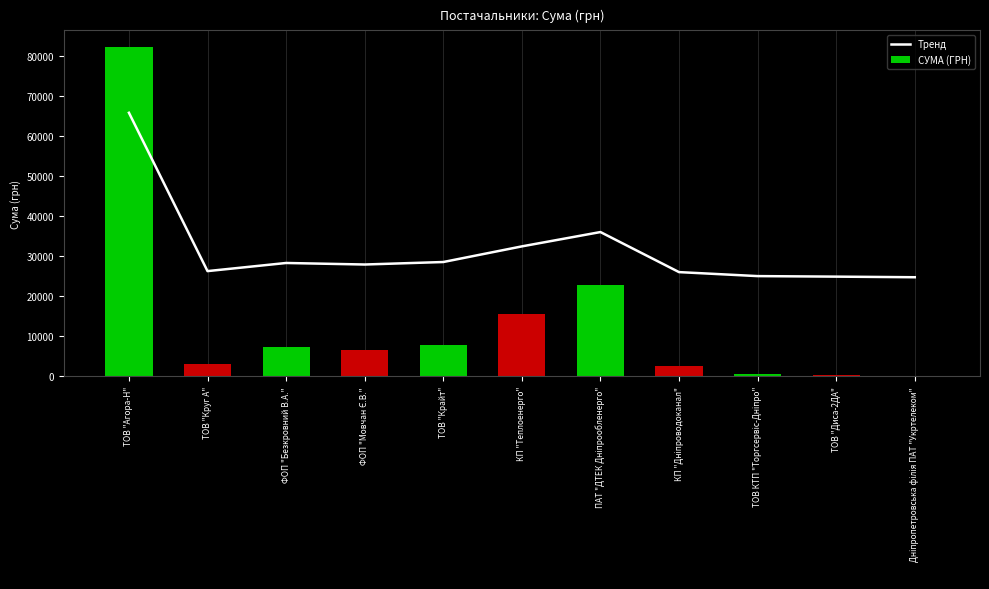

Which series has the widest spread of values?

СУМА (ГРН)